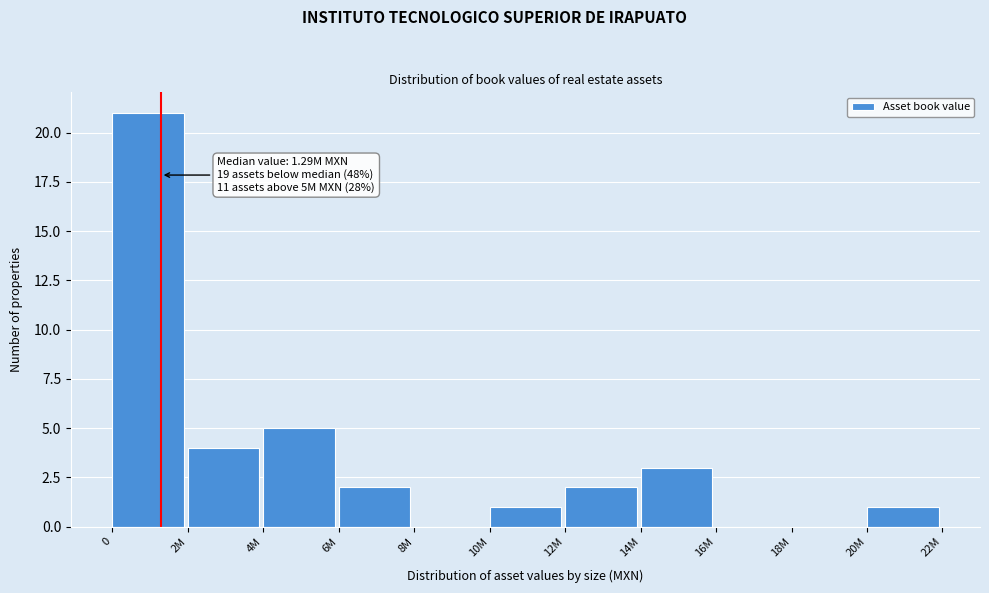

Reading left to right, list all the values displayed in this chart.

0=21	2M=4	4M=5	6M=2	8M=0	10M=1	12M=2	14M=3	16M=0	18M=0	20M=1